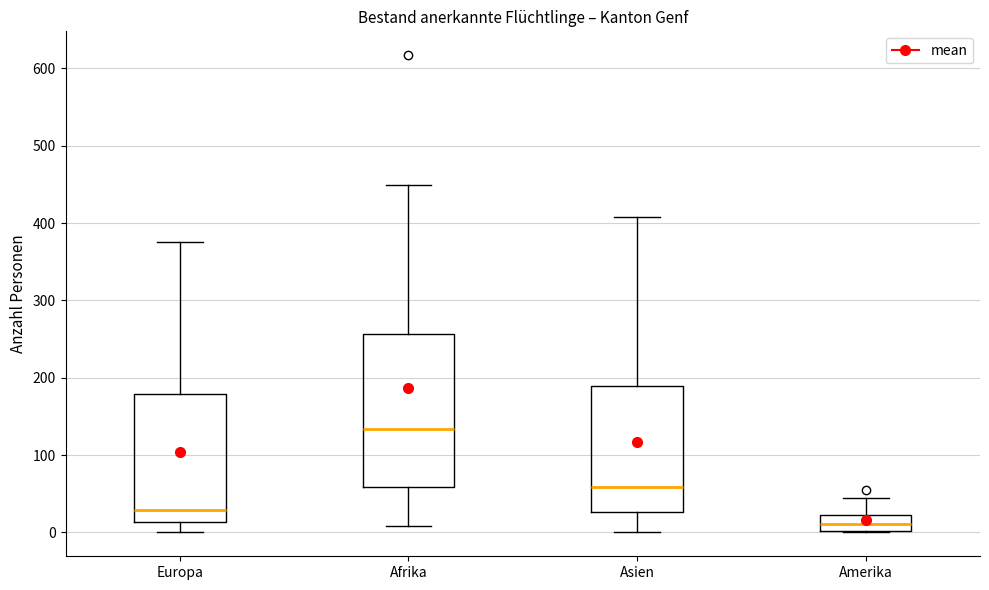

Reading left to right, read every box against the y-axis: the position of its median line, the range the box covers, and the ends of its whiskers. The values are not printed on the chart, so give them approximately, as read against the axis.

Europa: median 30, box 10 to 180, whiskers 0 to 380
Afrika: median 130, box 60 to 260, whiskers 10 to 450
Asien: median 60, box 30 to 190, whiskers 0 to 410
Amerika: median 10, box 0 to 20, whiskers 0 to 40